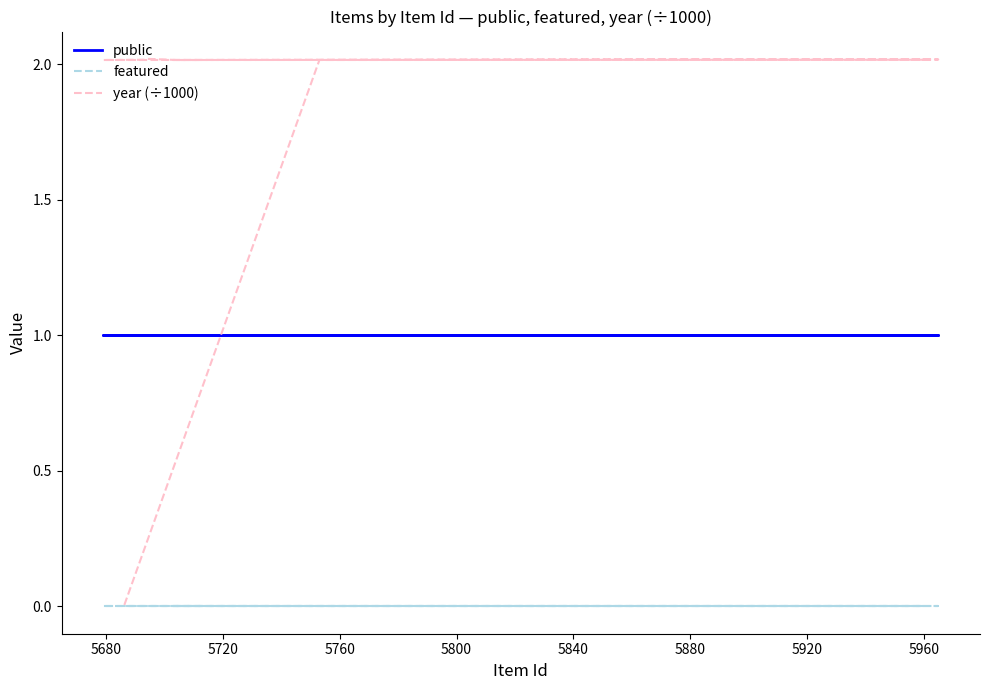

Which series has the widest spread of values?

year (÷1000)